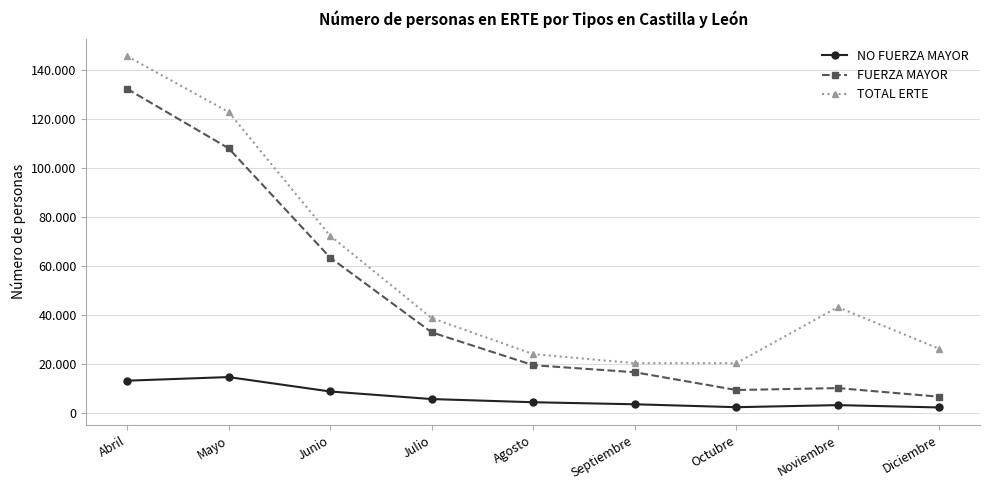

Reading left to right, transcribe all the data shown in this chart.

NO FUERZA MAYOR: Abril=13298	Mayo=14767	Junio=8898	Julio=5810	Agosto=4515	Septiembre=3684	Octubre=2496	Noviembre=3344	Diciembre=2389
FUERZA MAYOR: Abril=132207	Mayo=108006	Junio=63464	Julio=32999	Agosto=19605	Septiembre=16738	Octubre=9498	Noviembre=10278	Diciembre=6757
TOTAL ERTE: Abril=145505	Mayo=122773	Junio=72362	Julio=38809	Agosto=24120	Septiembre=20422	Octubre=20421	Noviembre=43253	Diciembre=26258